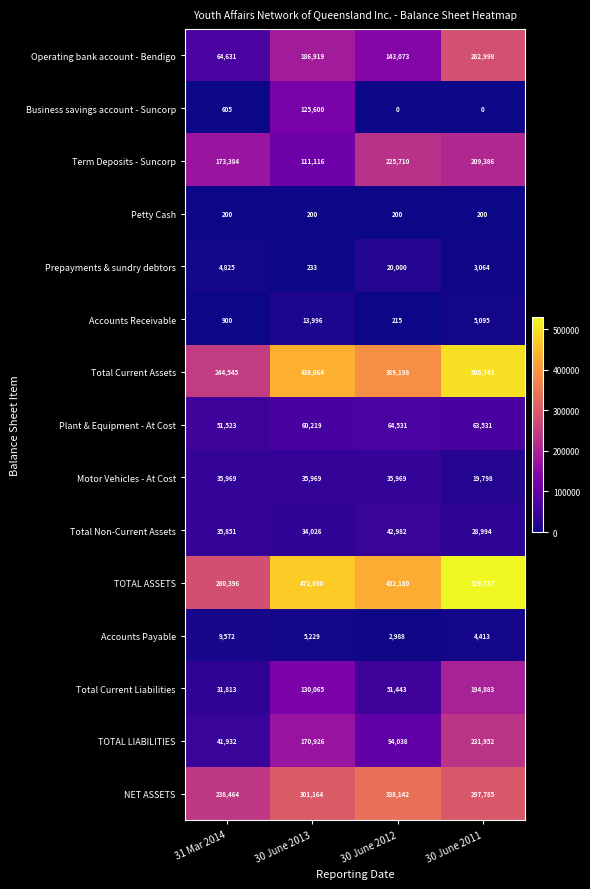

What is the sum of the Accounts Receivable values at 31 Mar 2014 and 30 June 2011?

5995